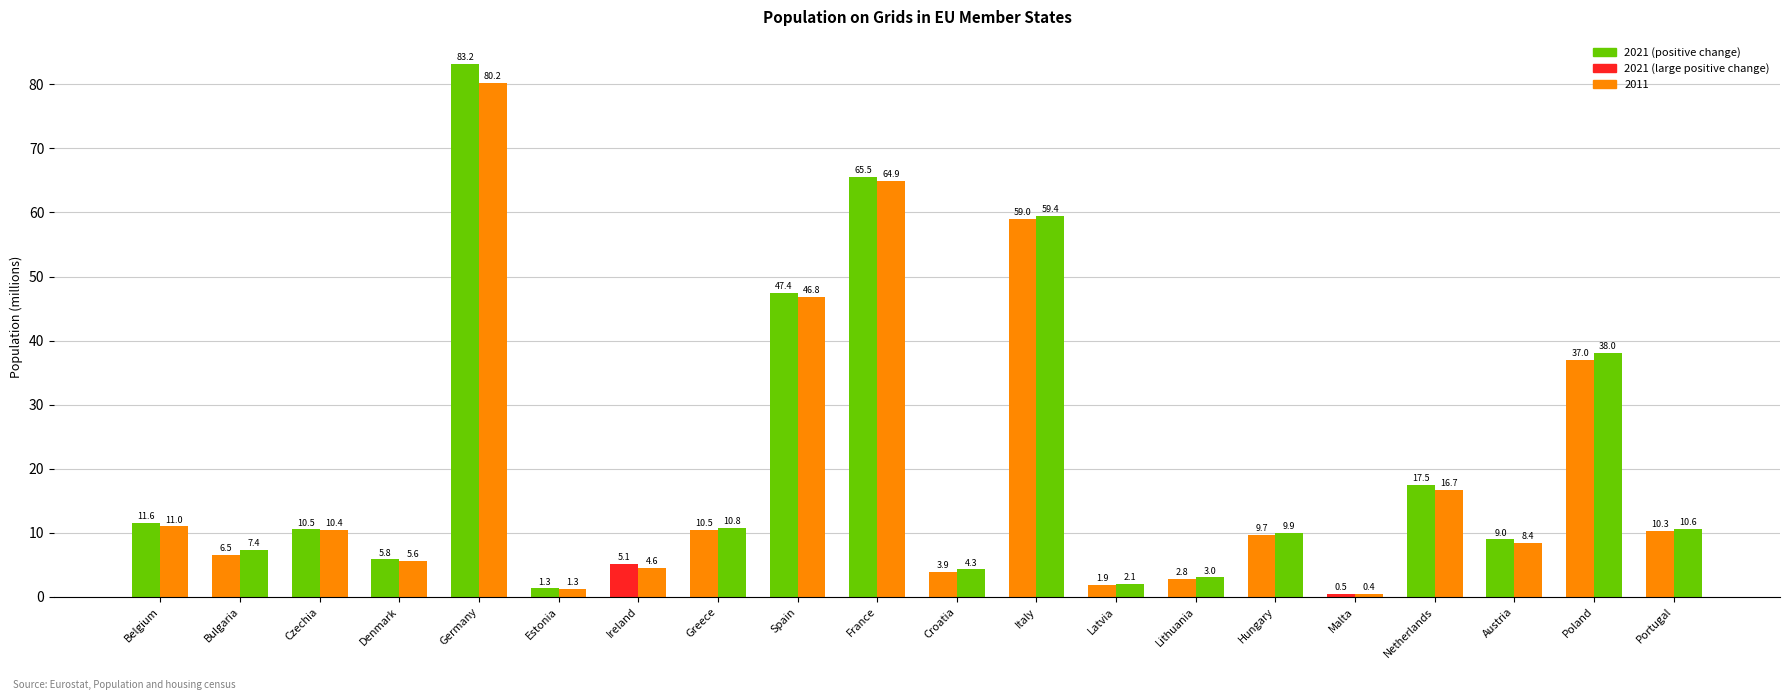

True or false: 2011 has a value of 60.4 at Poland.

False